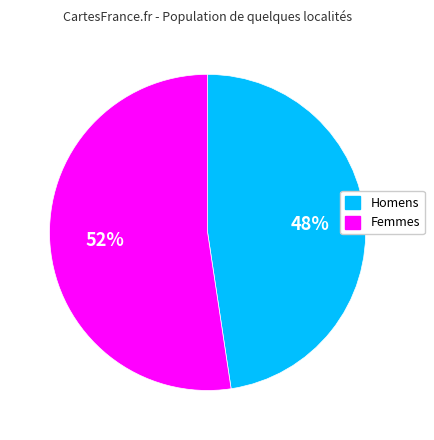

Count the number of slices in the pie.

2